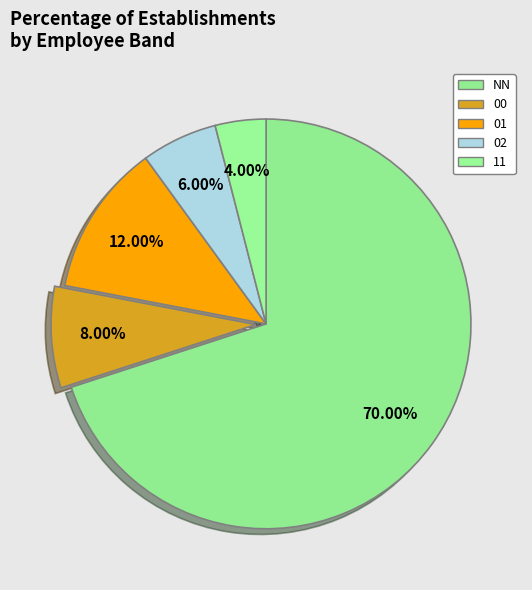

How many slices are in this pie chart?

5